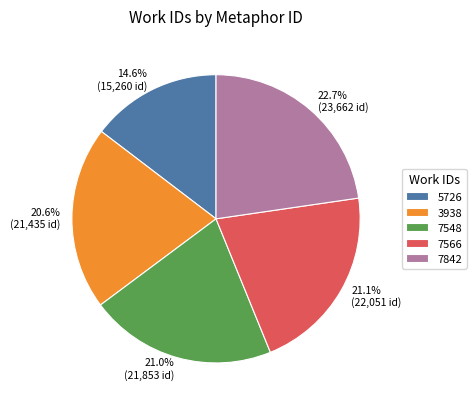

Which category has the smallest portion of the pie?

5726